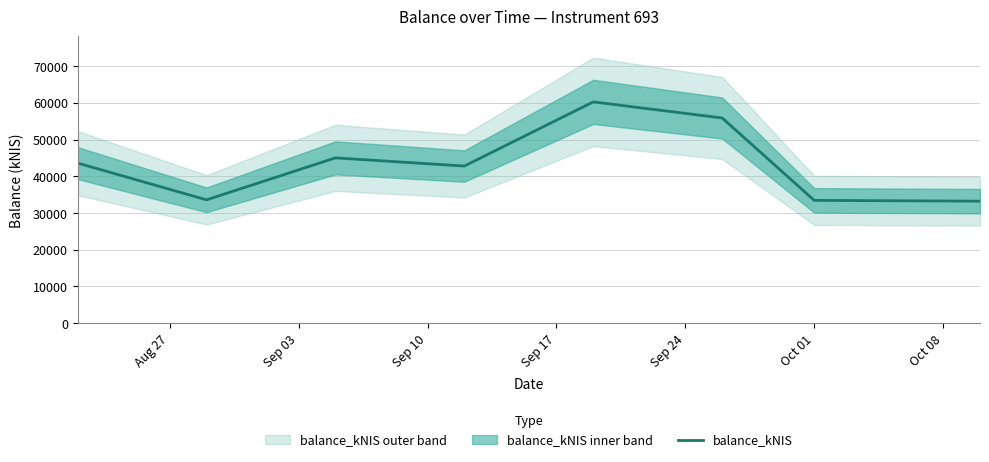

What is the minimum value for balance_kNIS?

33233.9